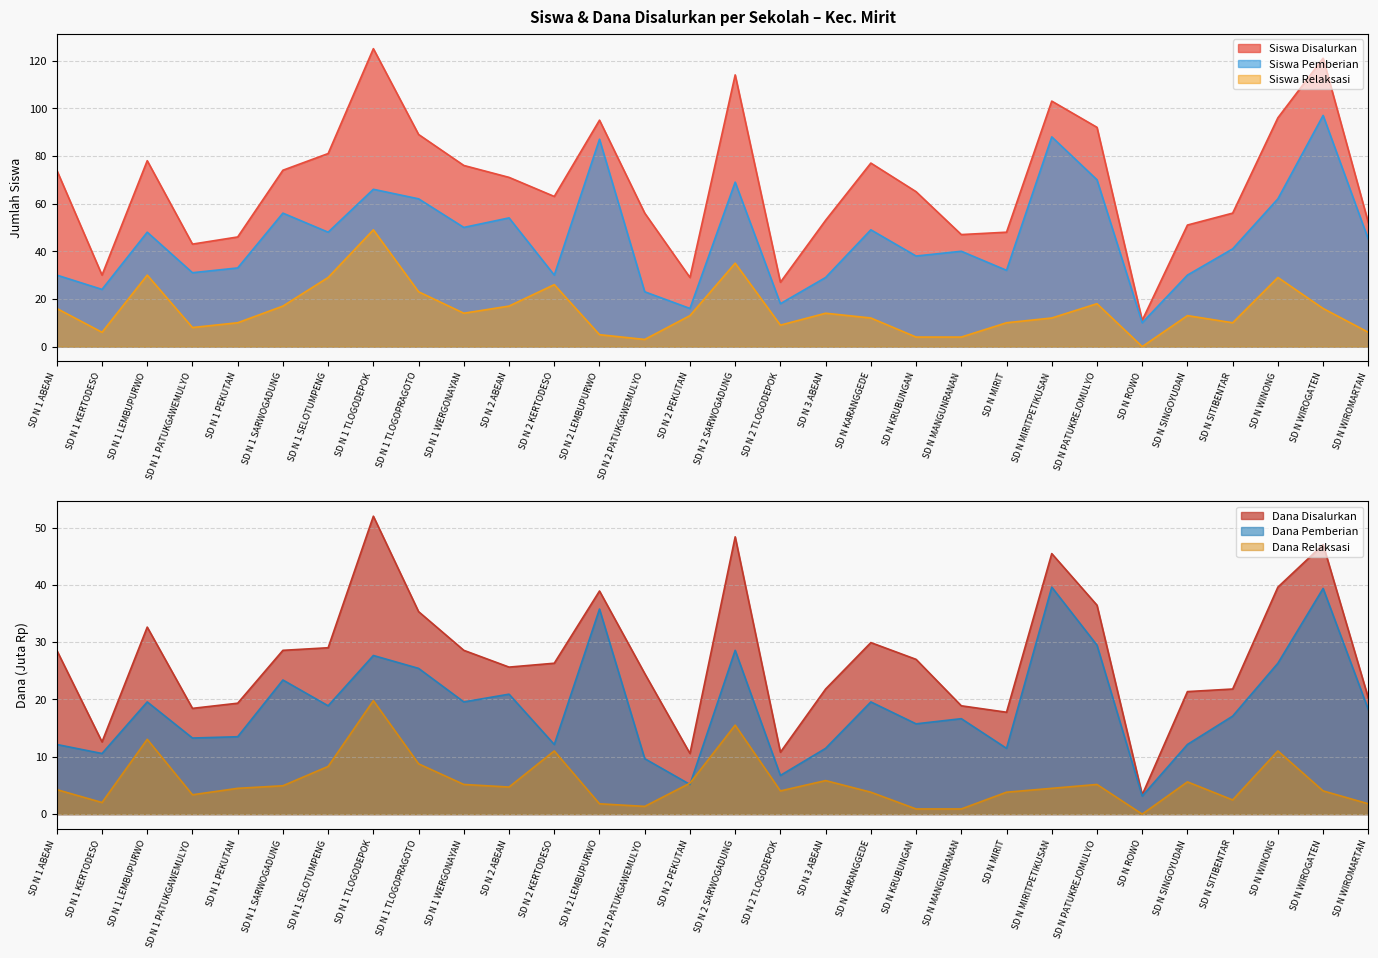

At which label is Siswa Disalurkan closest to 68?

SD N 2 ABEAN